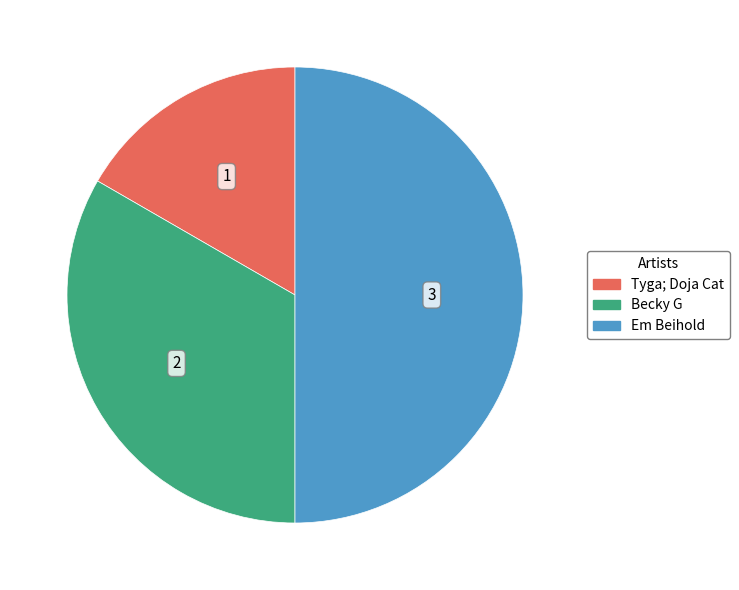

Which has a higher value, Becky G or Tyga; Doja Cat?

Becky G